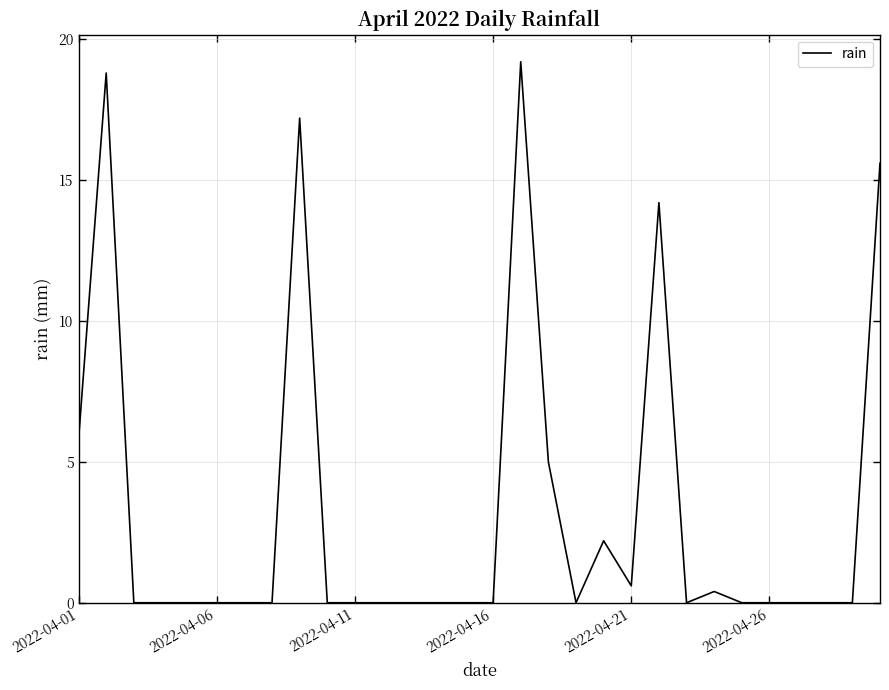

What is the difference between the maximum and minimum values?

19.2